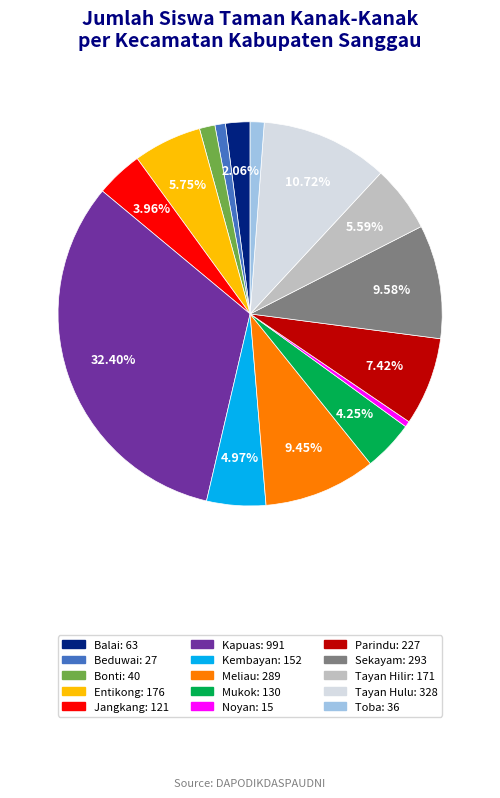

Between Sekayam and Tayan Hilir, which is larger?

Sekayam